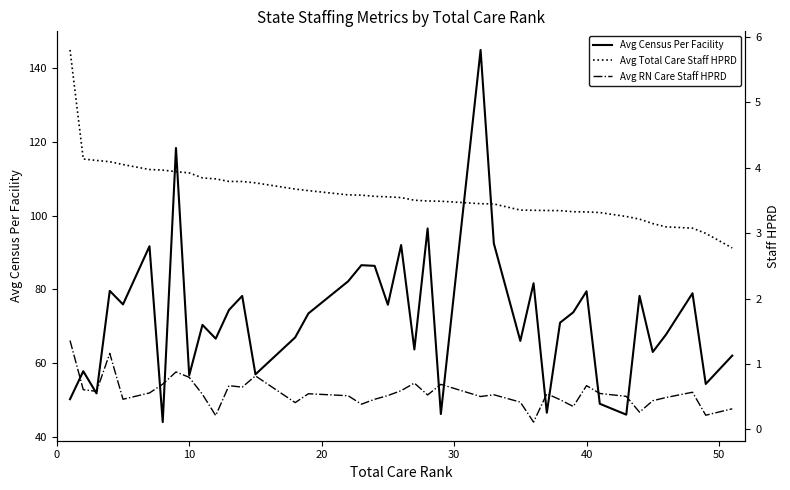

What is the highest value of the Avg Census Per Facility series?

145.0